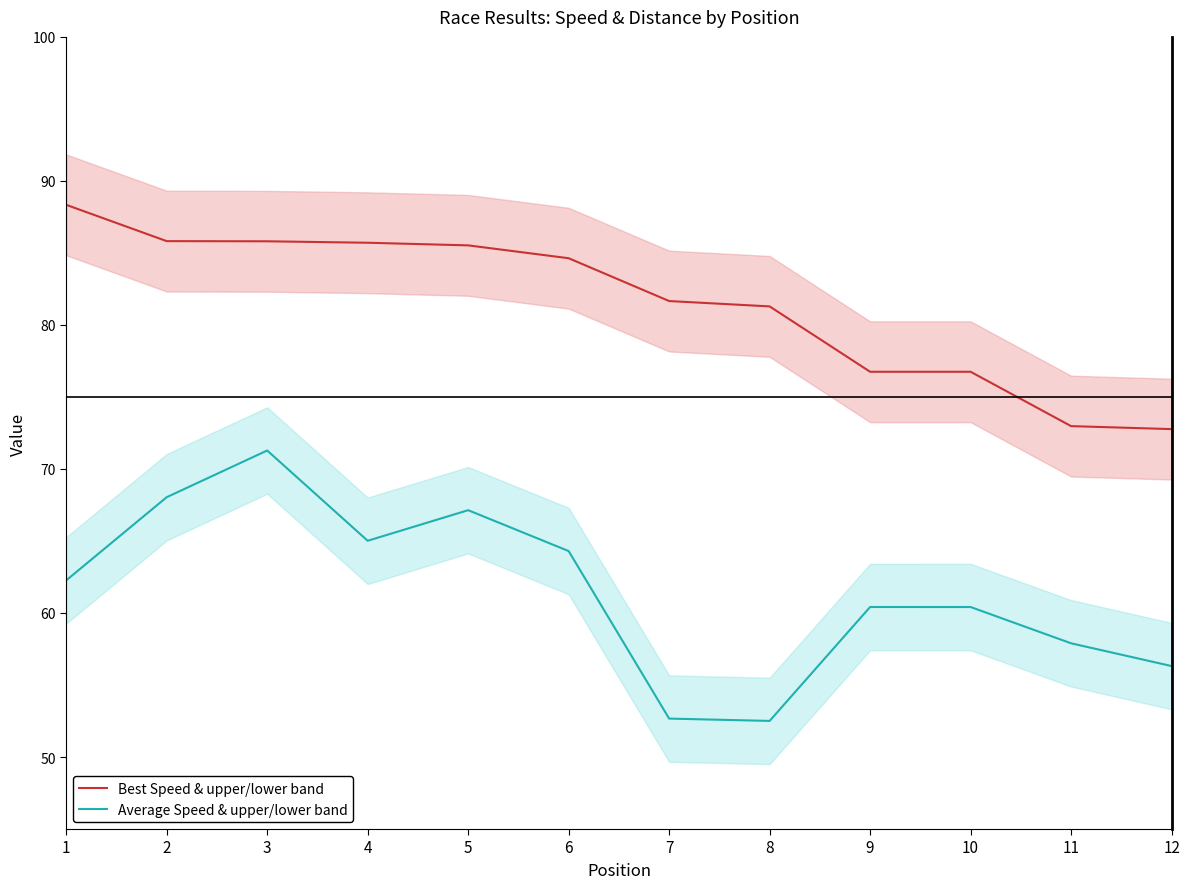

What are all the series names shown in the legend?

Best Speed & upper/lower band, Average Speed & upper/lower band